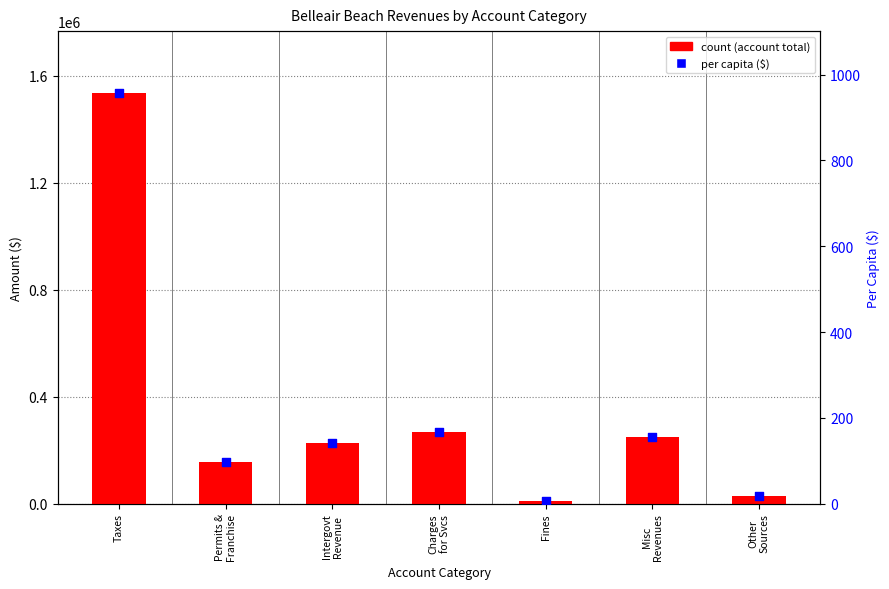

Which series contains the highest Y value?

count